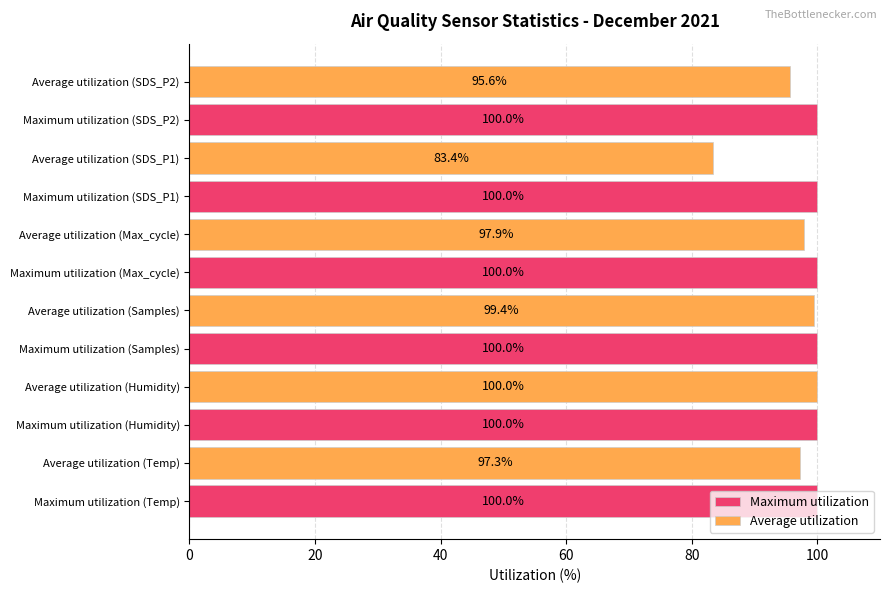

At how many categories does at least one series exceed 83?

6